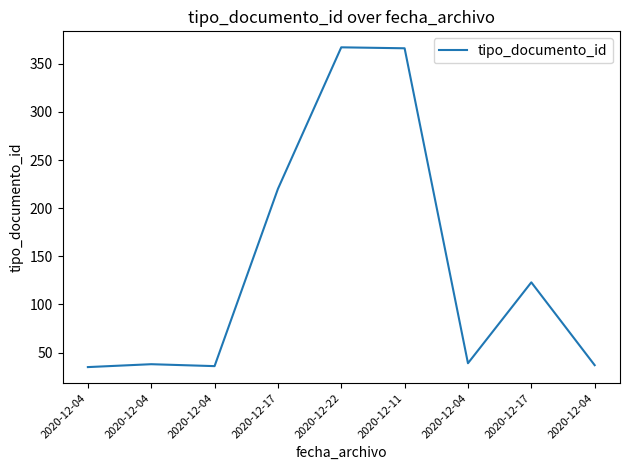

Which label corresponds to the largest value in the chart?

2020-12-22